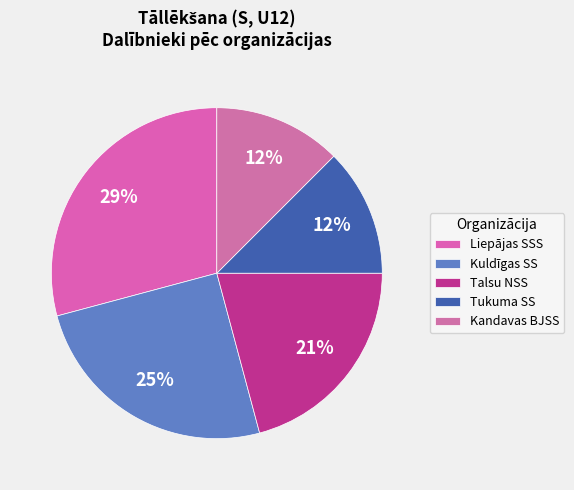

How many segments does this pie chart have?

5